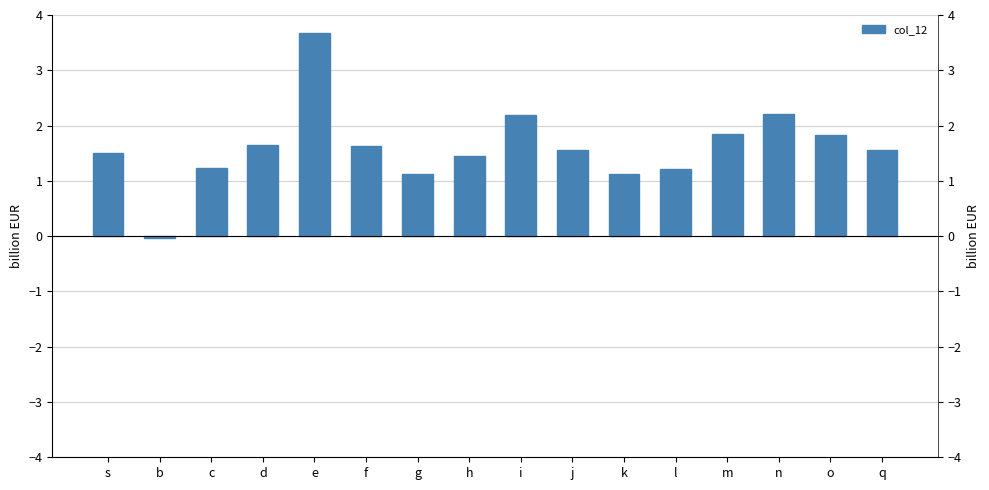

The value at k is 1.1. True or false?

True